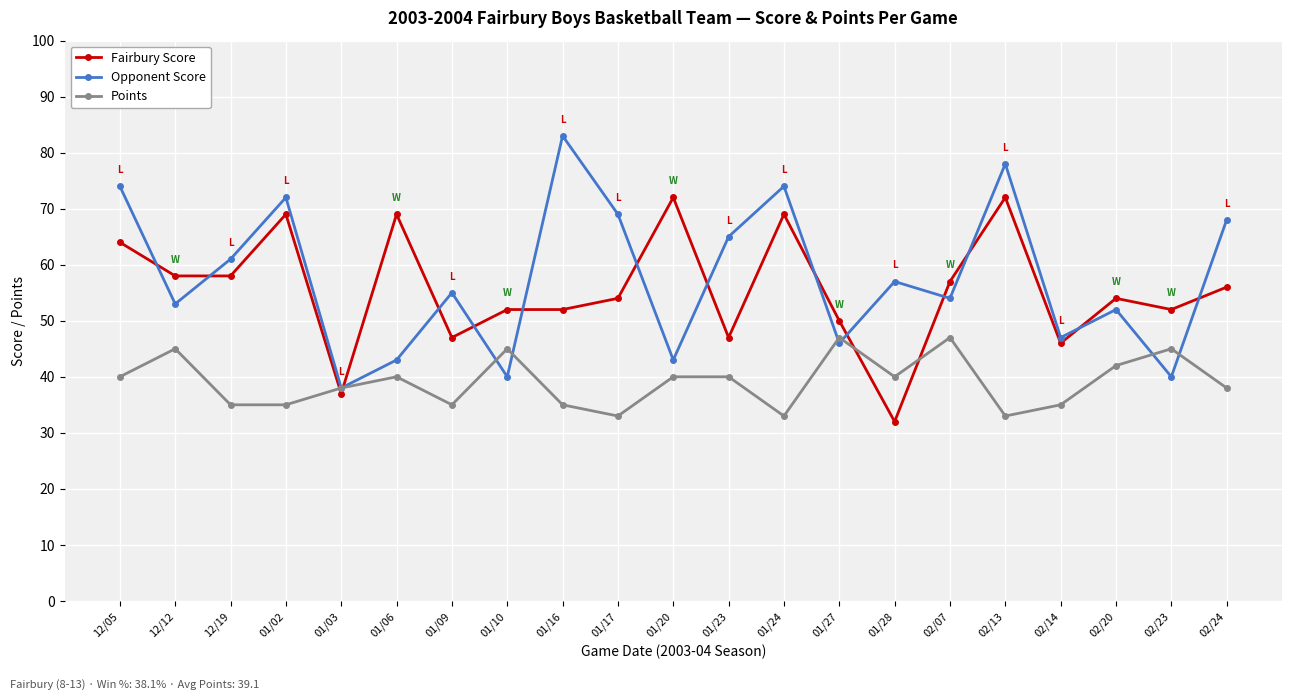

What is the spread (max minus min) of values at 02/20?

12